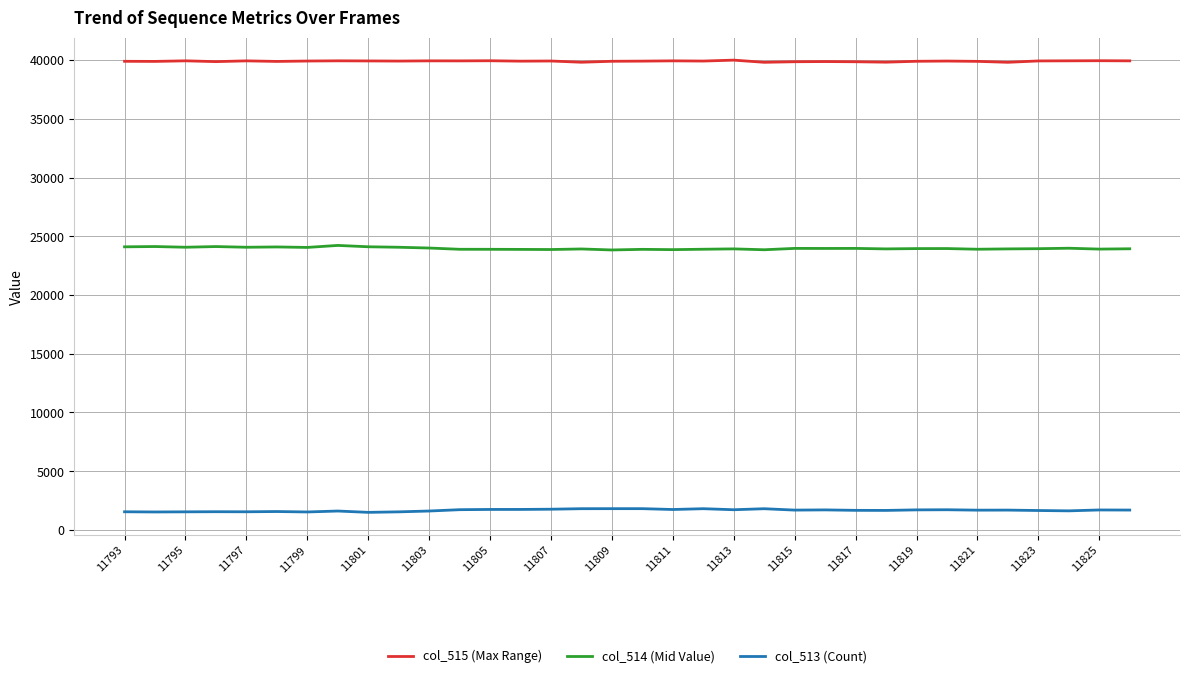

True or false: col_515 (Max Range) and col_514 (Mid Value) intersect in this chart.

False